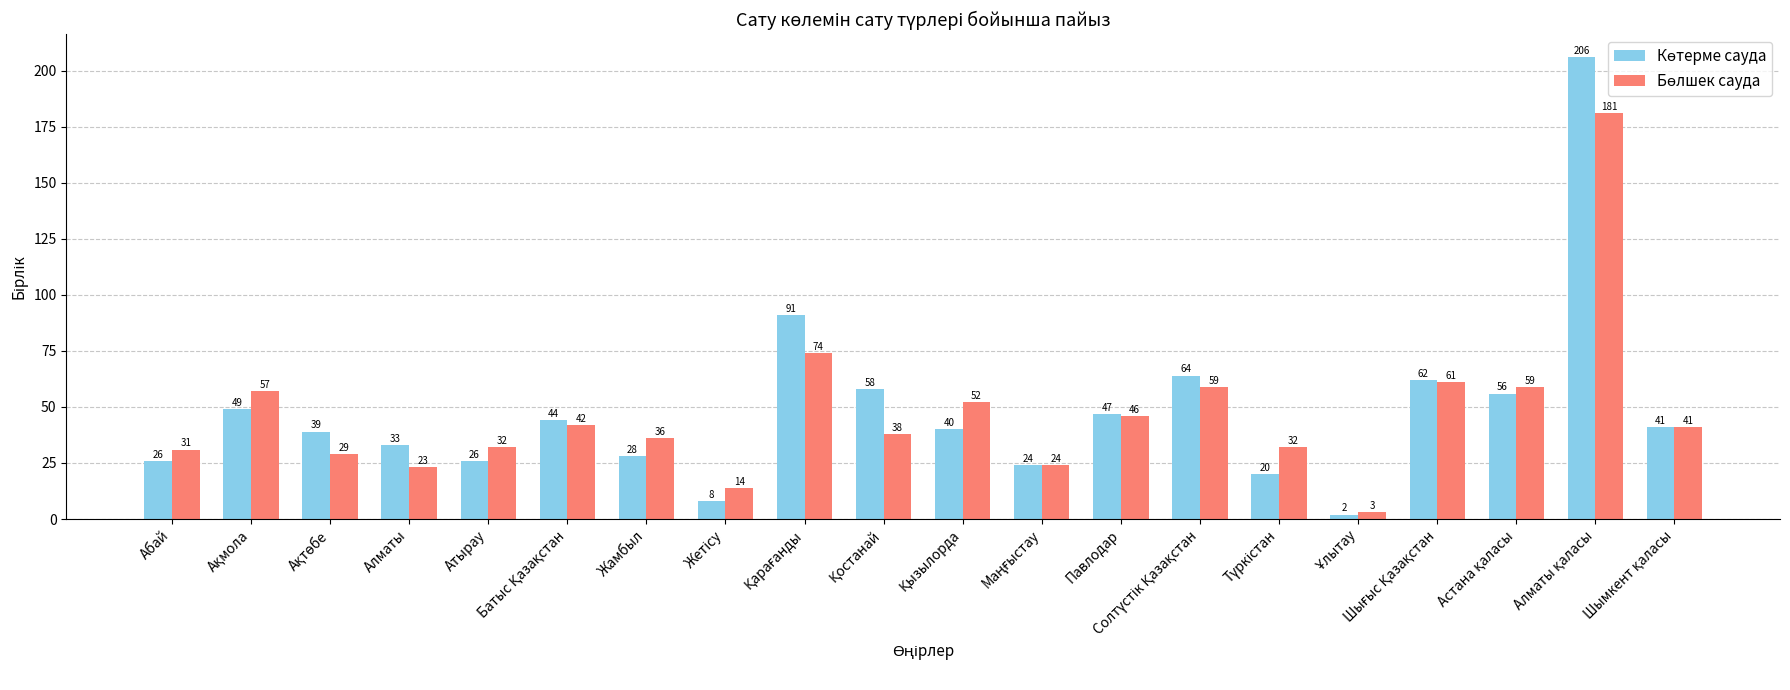

What is the total value across all series at Атырау?

58